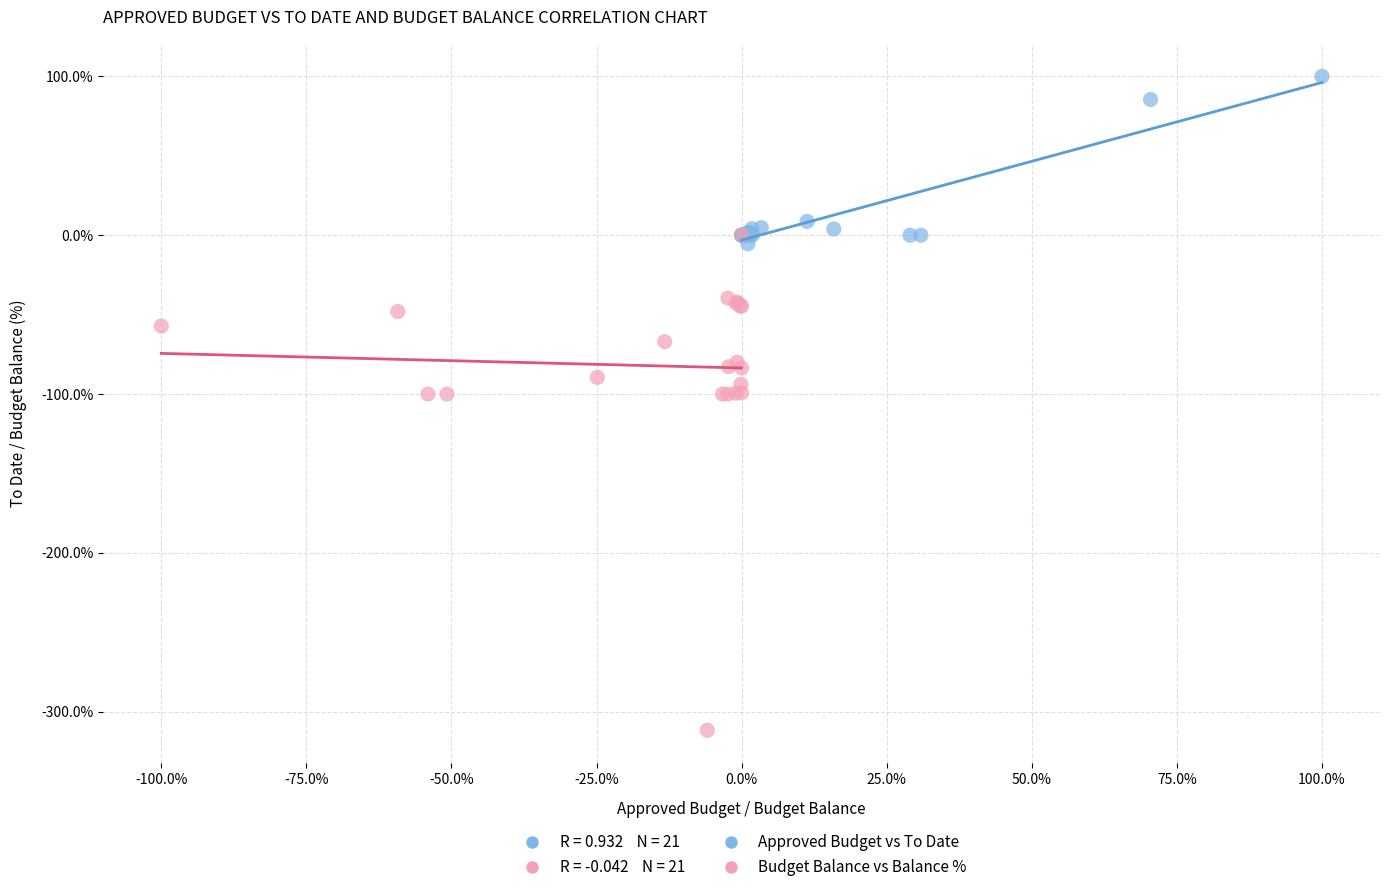

Which series contains the highest Y value?

Approved Budget vs To Date